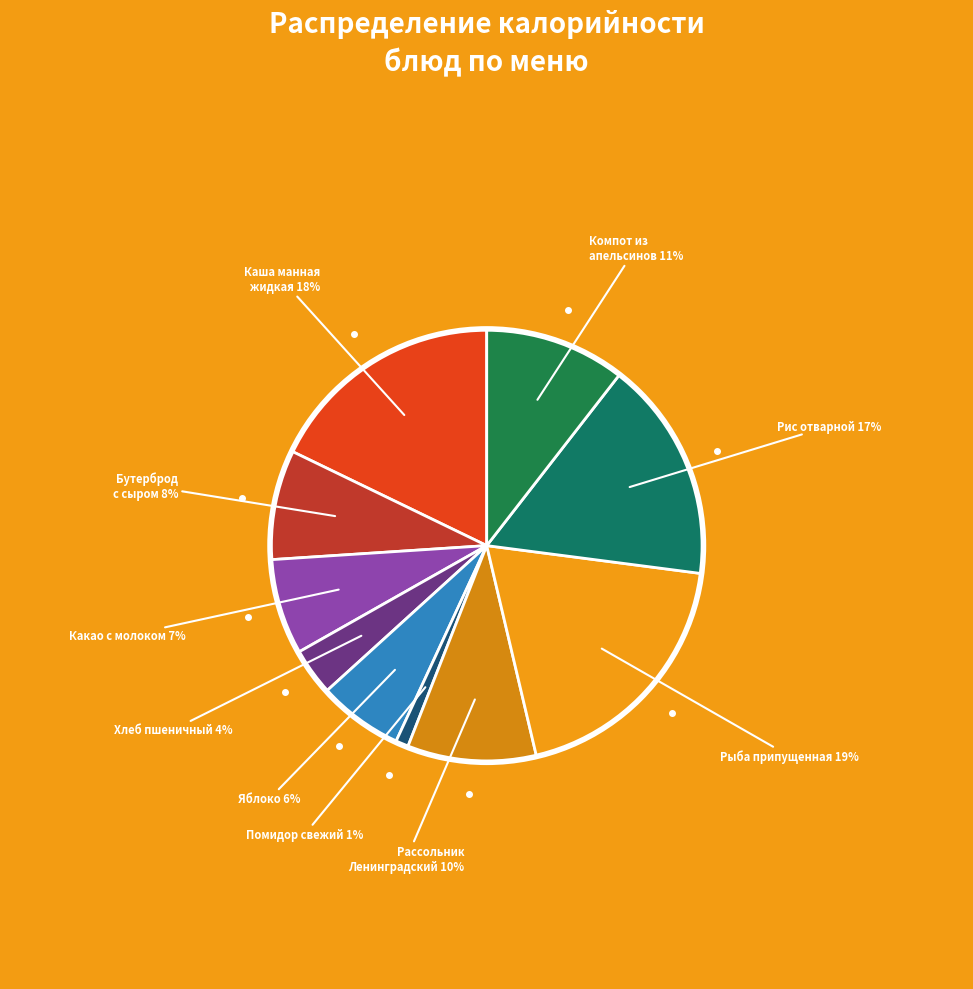

Is the sum of Хлеб пшеничный and Рассольник Ленинградский greater than half?

No